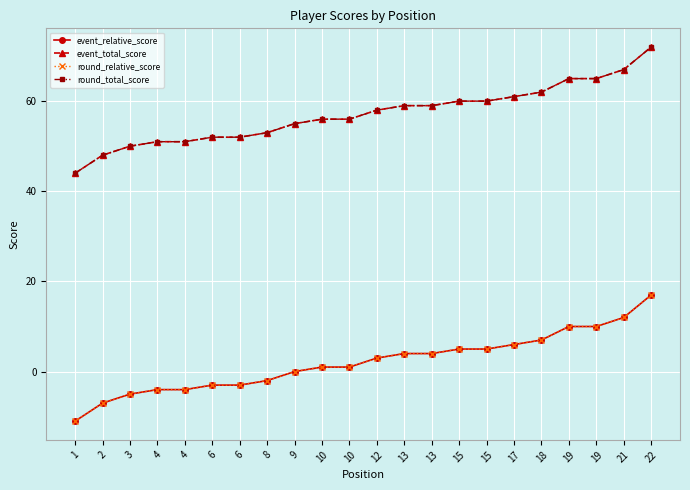

Which series has the largest total across all categories?

event_total_score